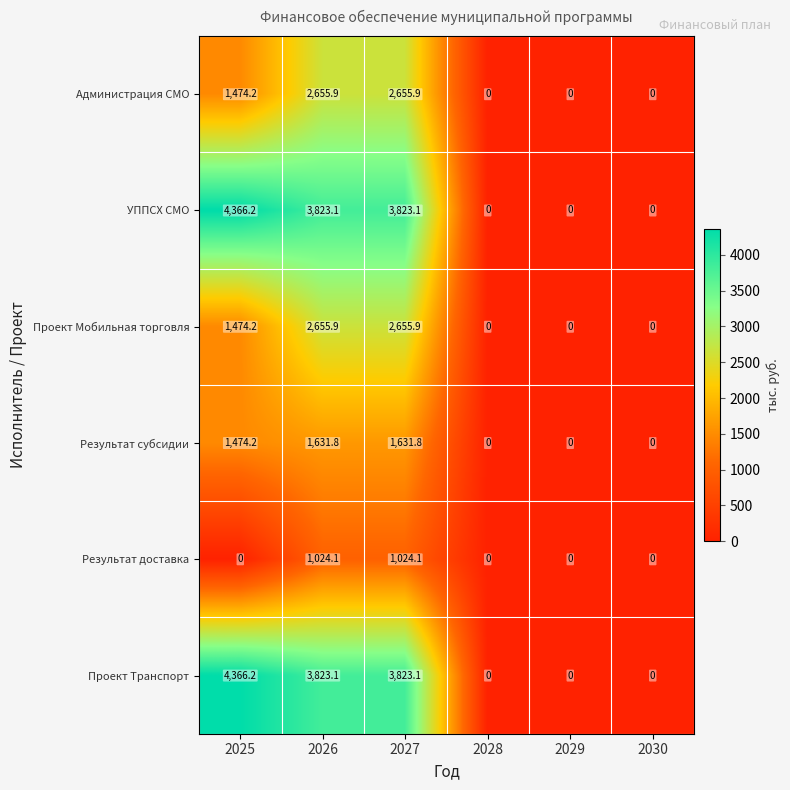

Is the value of Результат доставка at 2027 greater than the value of Результат субсидии at 2028?

Yes